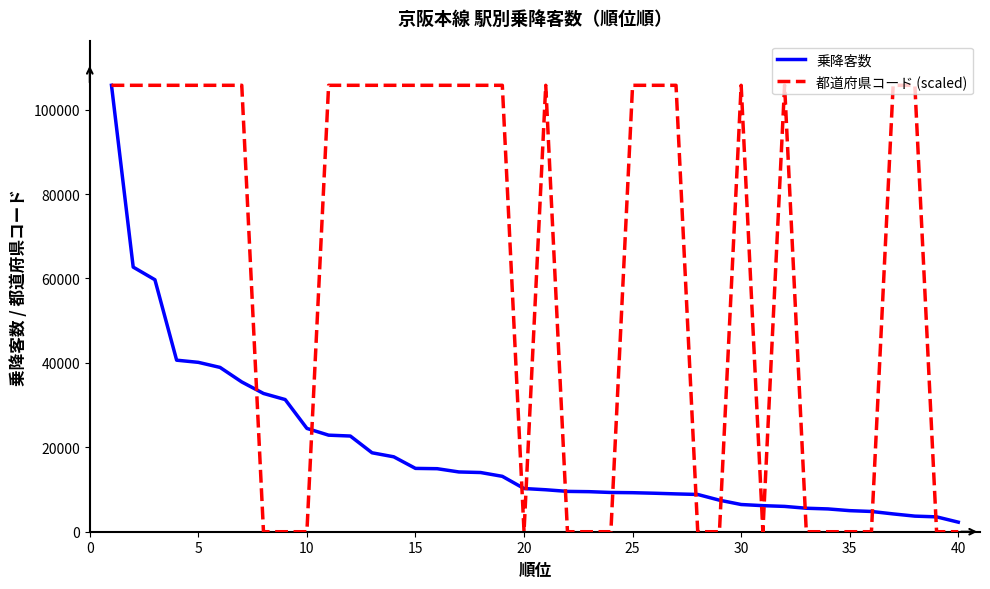

Which series has the widest spread of values?

都道府県コード (scaled)